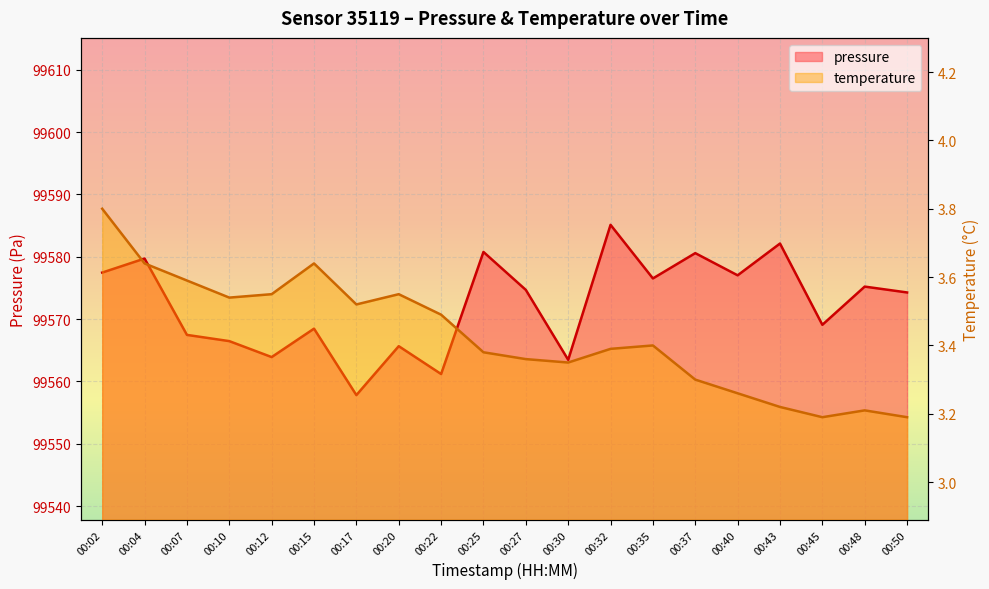

Reading left to right, extract all data points from this chart.

pressure: 99577.5	99579.7	99567.5	99566.5	99563.9	99568.5	99557.8	99565.7	99561.2	99580.8	99574.7	99563.5	99585.1	99576.5	99580.6	99577.0	99582.1	99569.1	99575.2	99574.3
temperature: 3.8	3.6	3.6	3.5	3.5	3.6	3.5	3.5	3.5	3.4	3.4	3.4	3.4	3.4	3.3	3.3	3.2	3.2	3.2	3.2